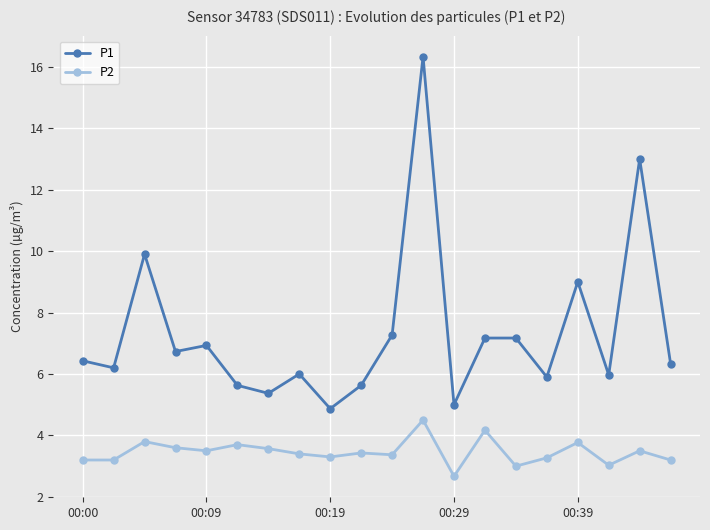

What are all the series names shown in the legend?

P1, P2